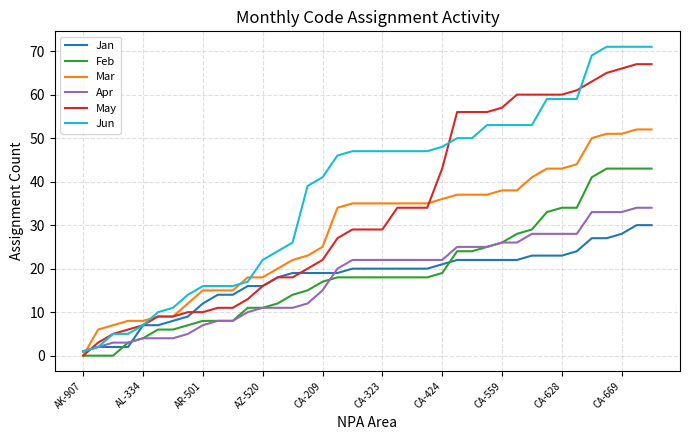

What is the average value of the Jun series?

38